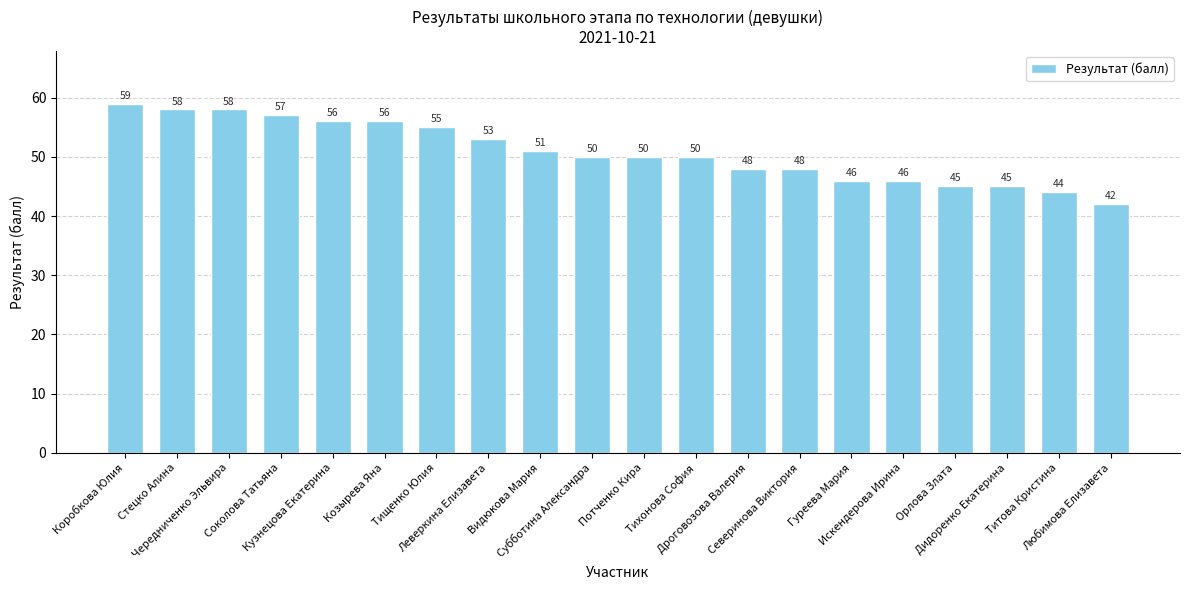

What is the smallest value displayed?

42